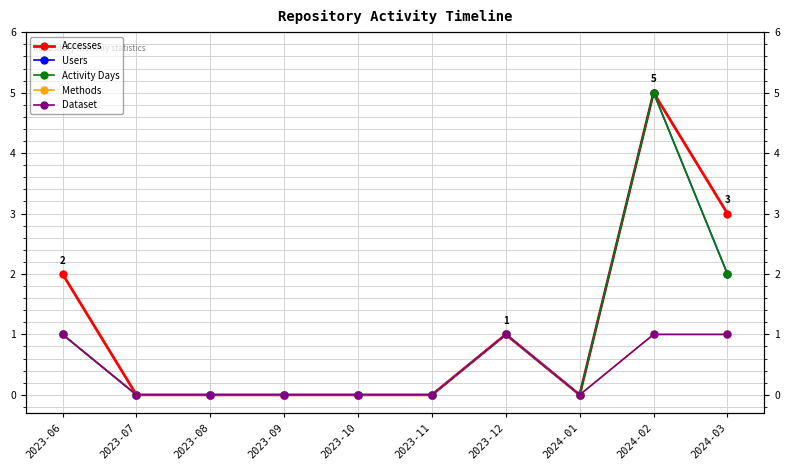

Which label corresponds to the largest value in the chart?

2024-02